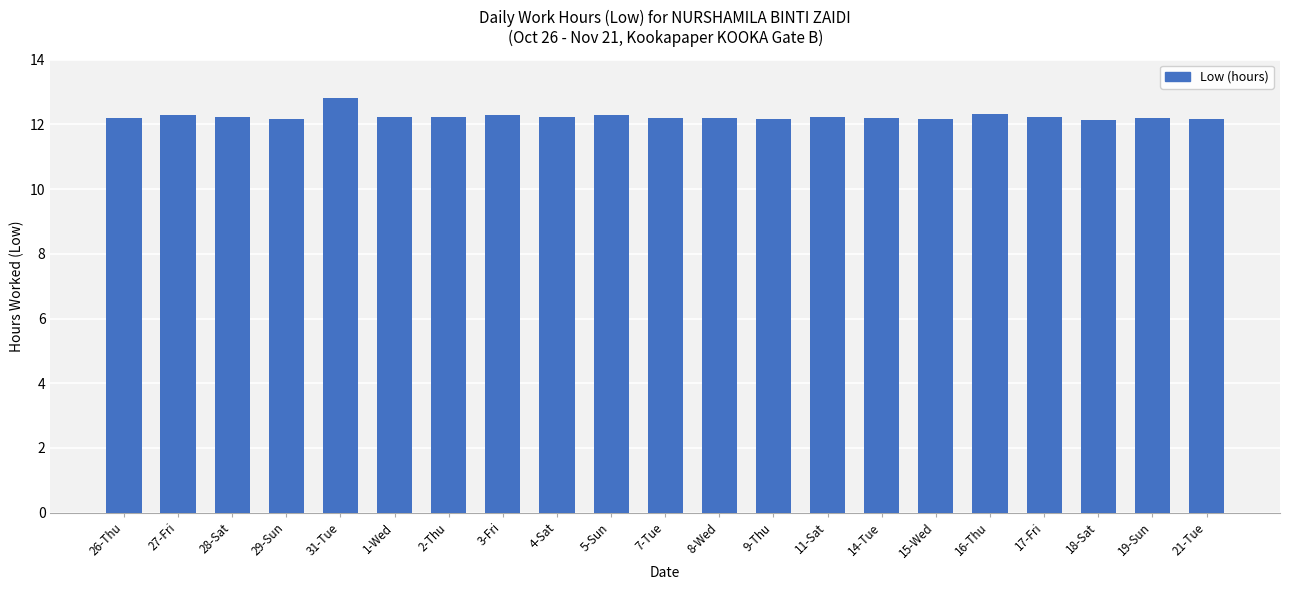

What is the value of the 21st bar from the left?

12.2